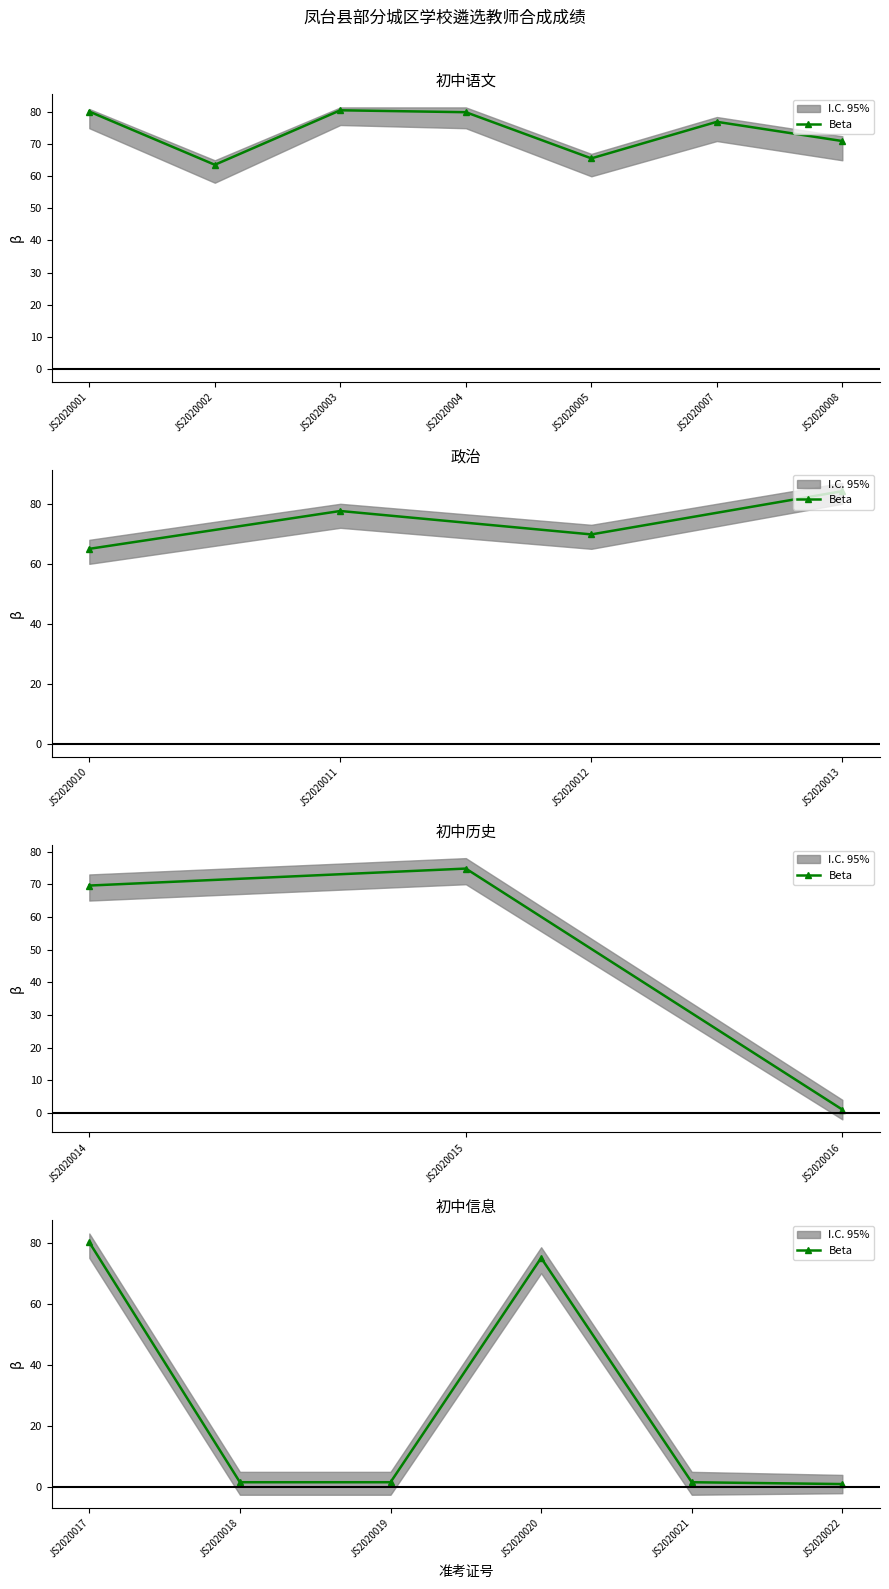

Is it true that the value at JS2020021 is 2.3?

False